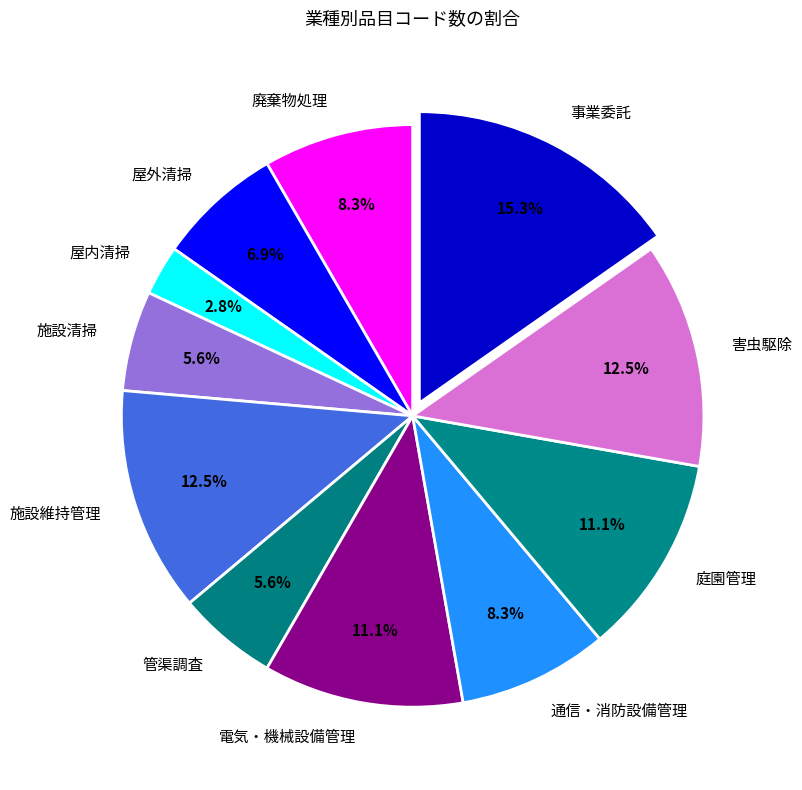

Is it true that 害虫駆除 is 1% of the pie?

False